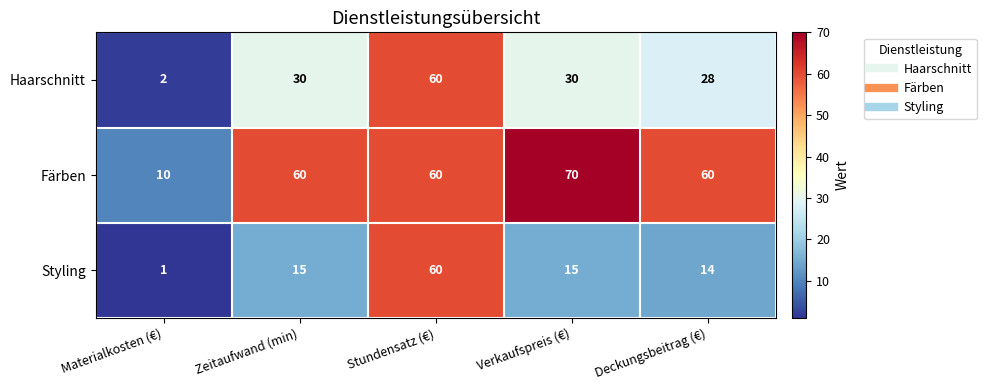

What is the sum of all Haarschnitt values?

150